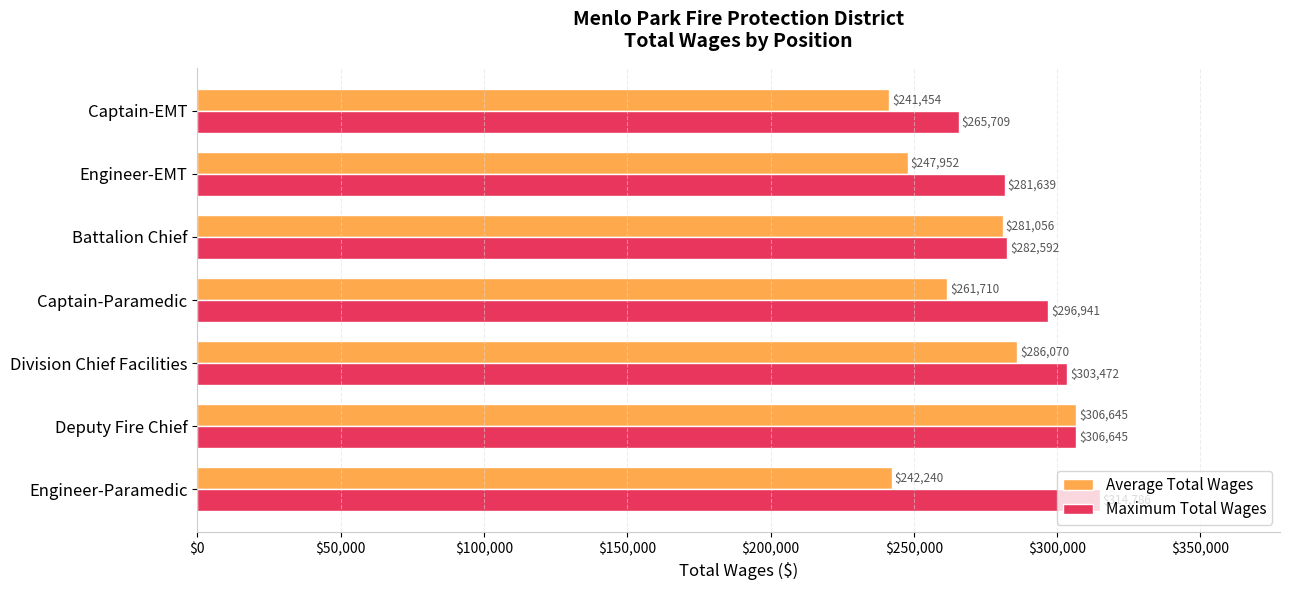

What is the lowest value of the Maximum Total Wages series?

265709.0